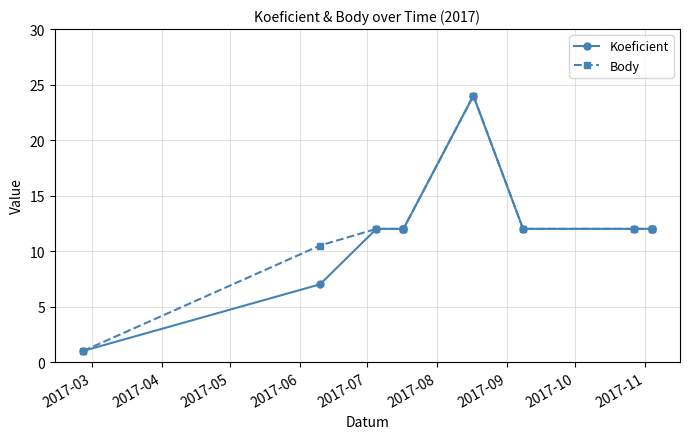

The Koeficient series shows 20.0 at 2017-05. True or false?

False